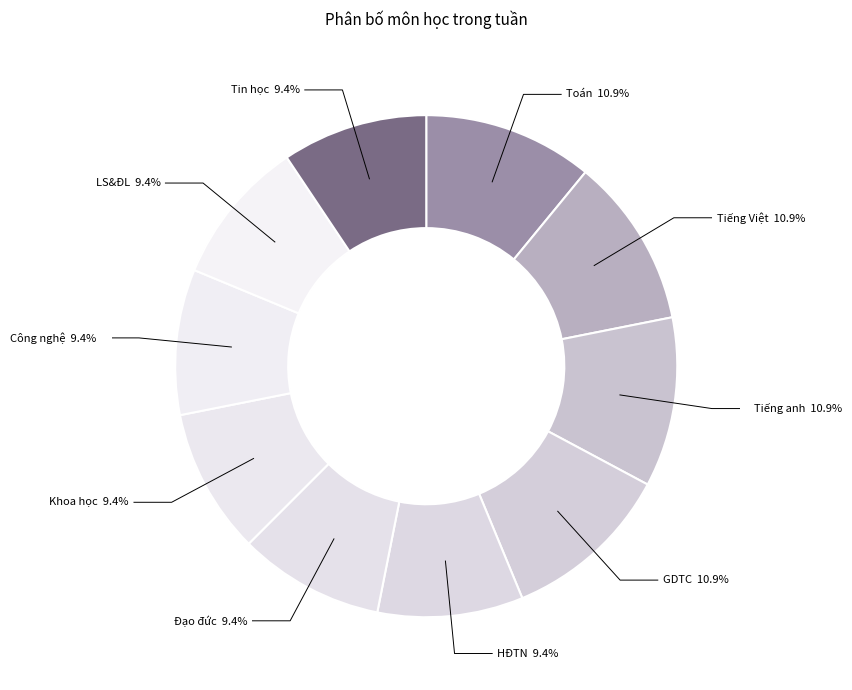

Which has a higher value, LS&ĐL or Tiếng Việt?

Tiếng Việt